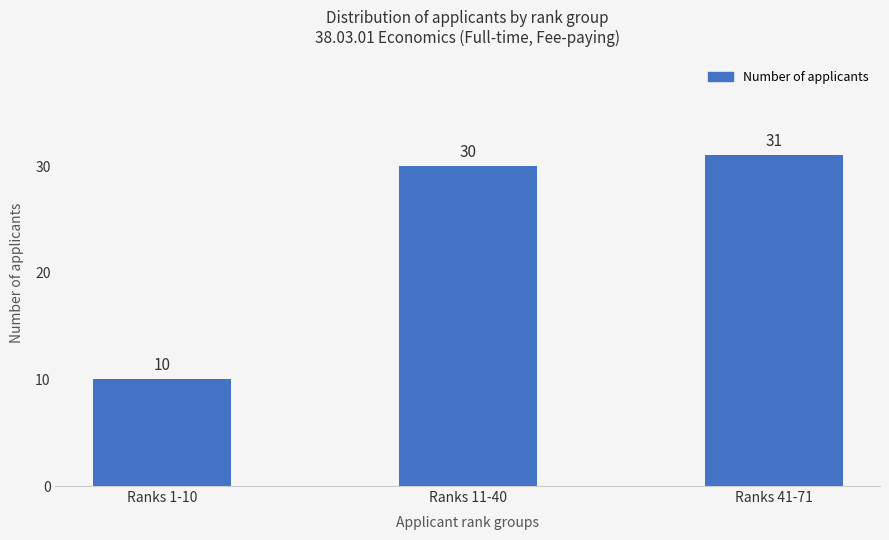

What is the label of the 3rd bar from the left?

Ranks 41-71